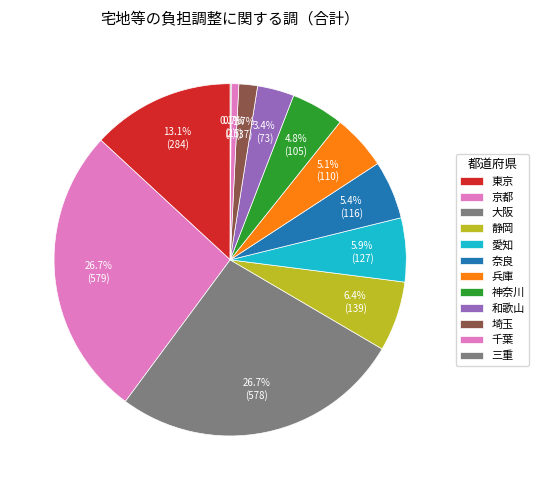

To the nearest percent, what is the difference between the largest and smallest slice percentages?

27%